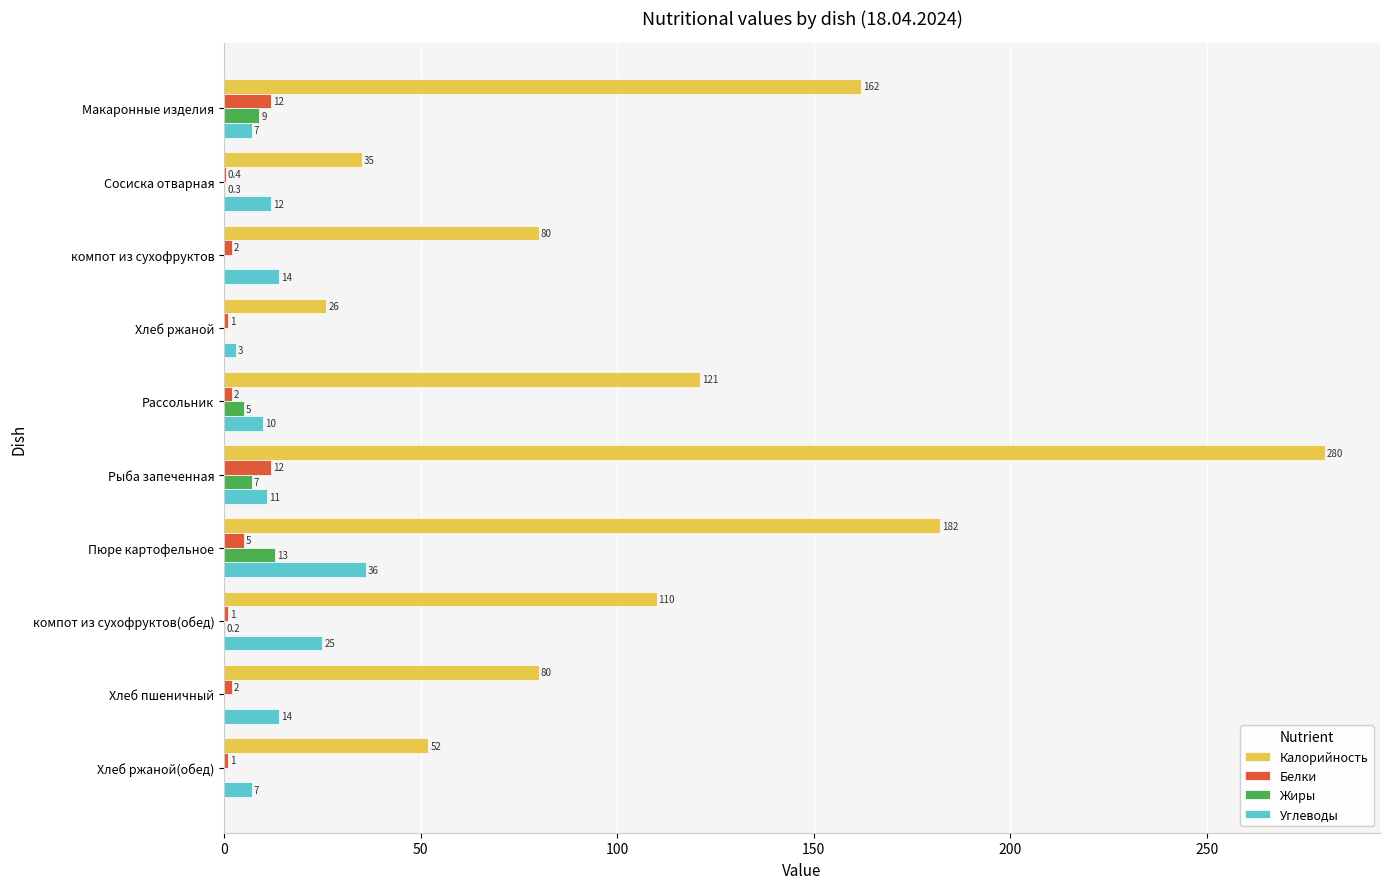

At which category is the sum across all series the highest?

Рыба запеченная